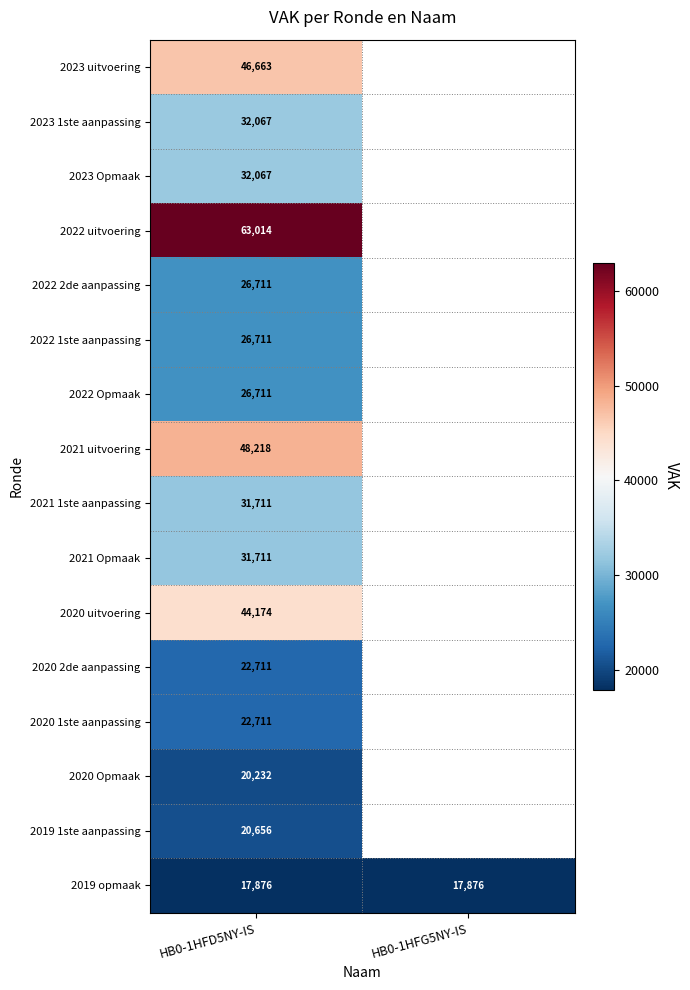

The 2020 uitvoering series shows 12893 at HB0-1HFD5NY-IS. True or false?

False